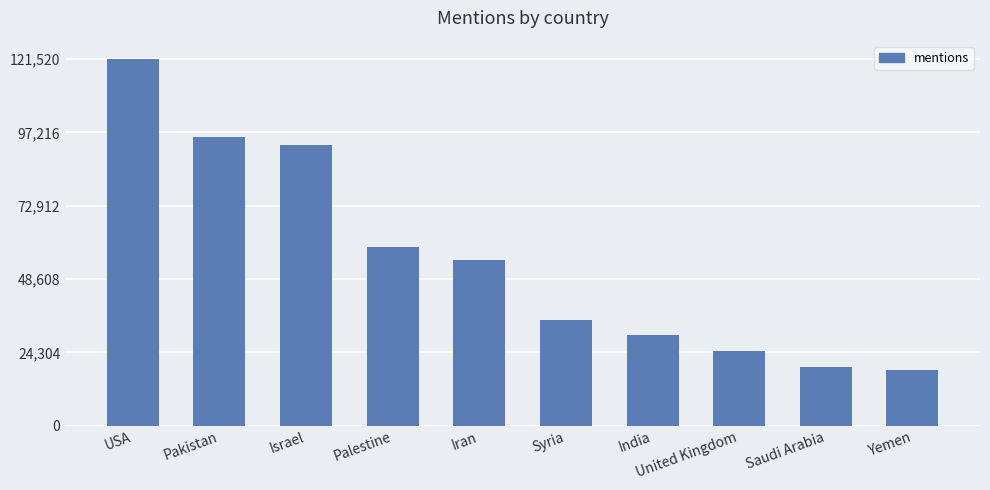

Reading left to right, transcribe all the data shown in this chart.

121520	95688	92883	59176	54902	35025	30090	24620	19415	18556